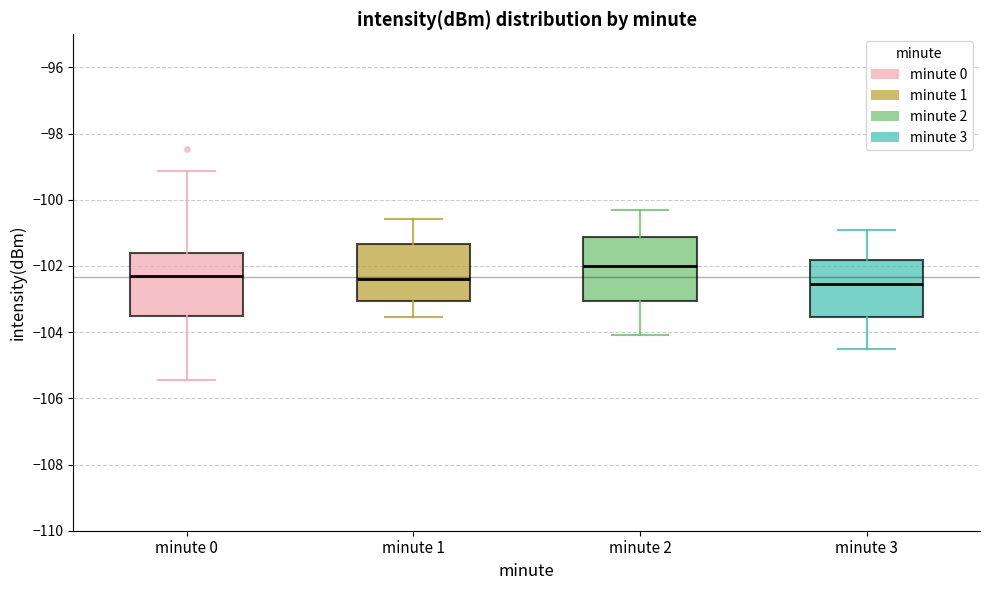

Where is the upper edge of the box for minute 0 on the y-axis? The values are not printed on the chart, so give them approximately, as read against the axis.

-101.6